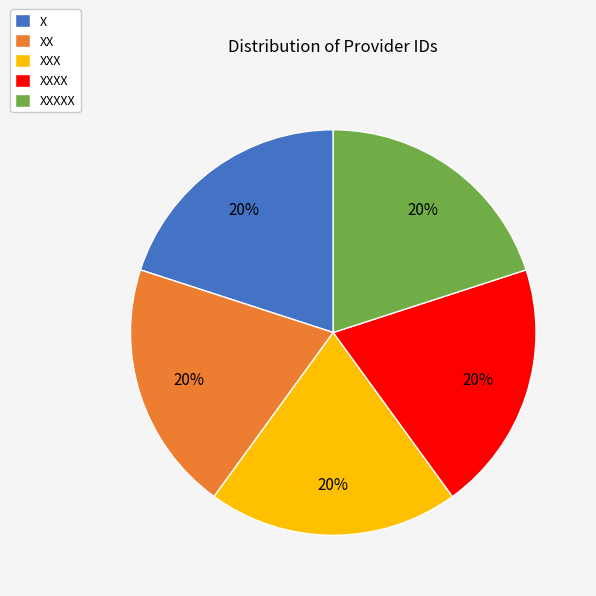

To the nearest percent, what is the combined percentage of XX and XXXXX?

40%